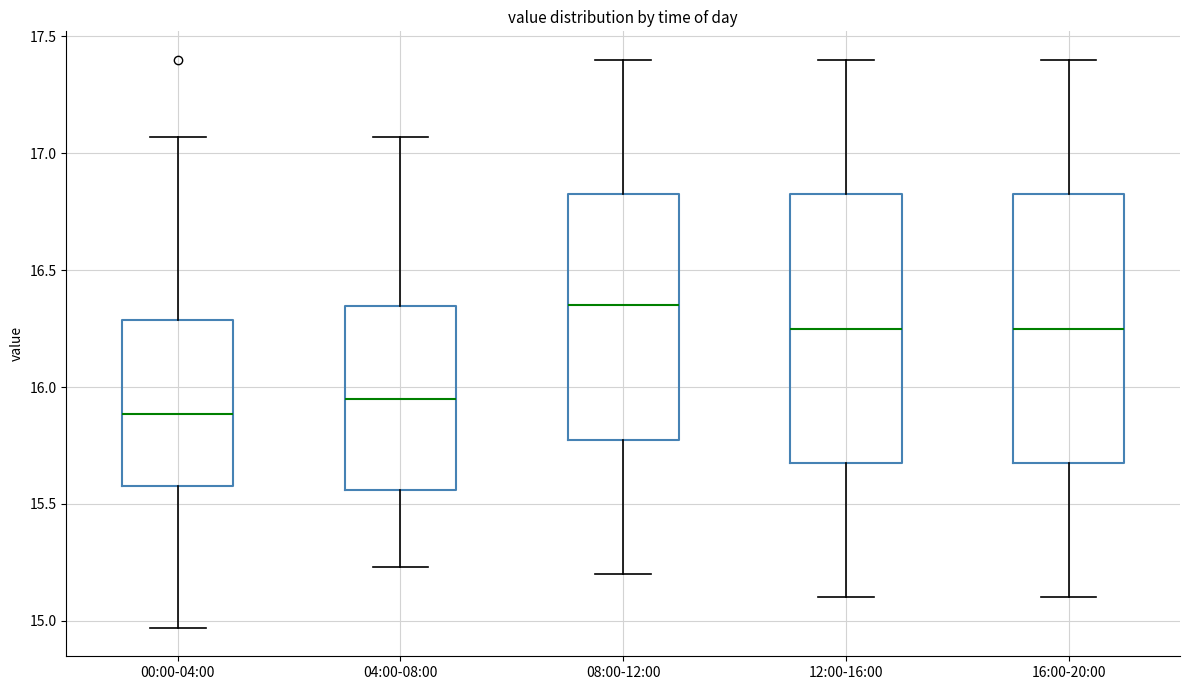

Which box's median line is the highest?

08:00-12:00